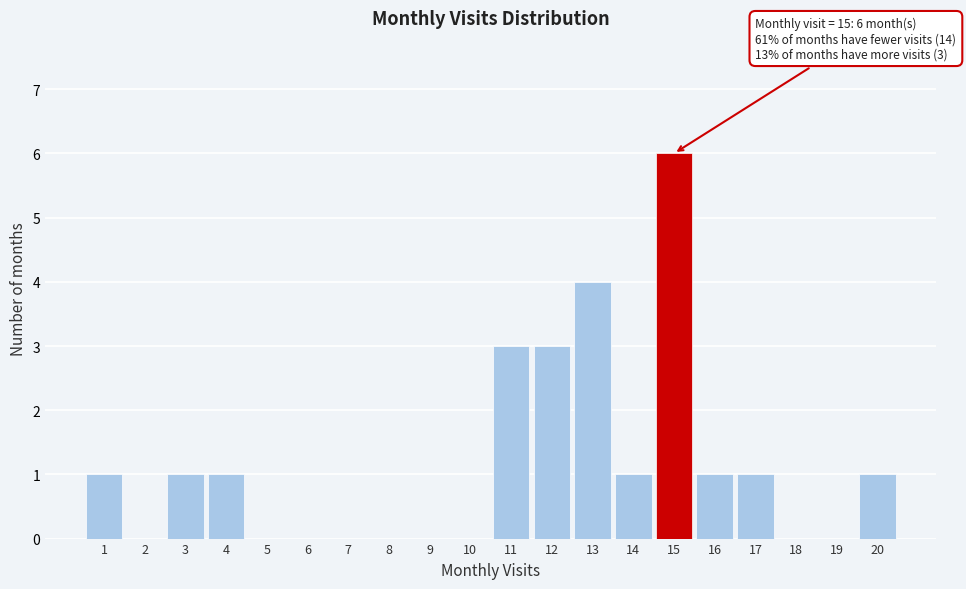

Which range on the x-axis has the tallest bar?

14.5 to 15.5